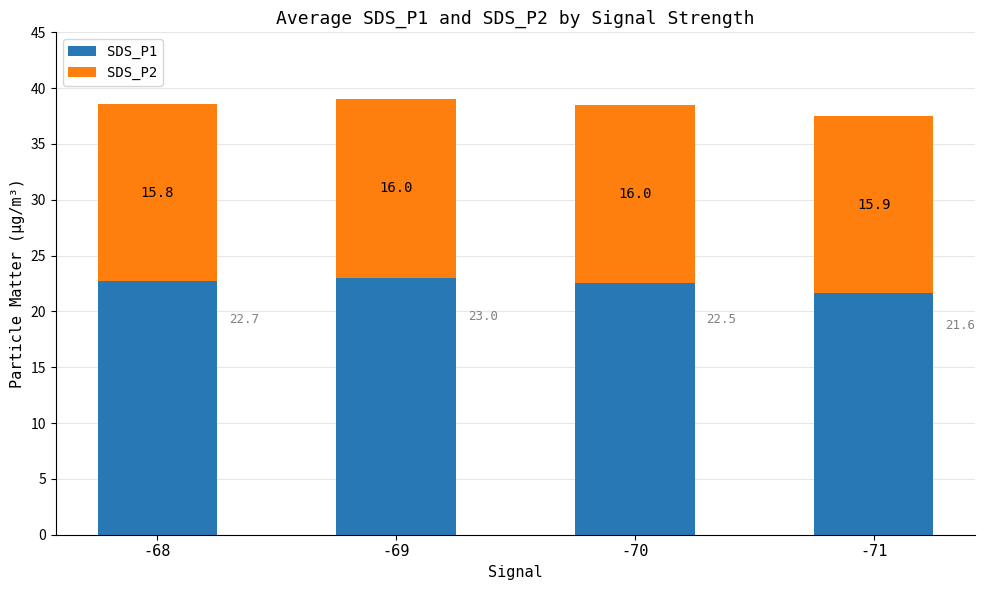

What is the difference between the maximum and minimum values in the SDS_P1 series?

1.4